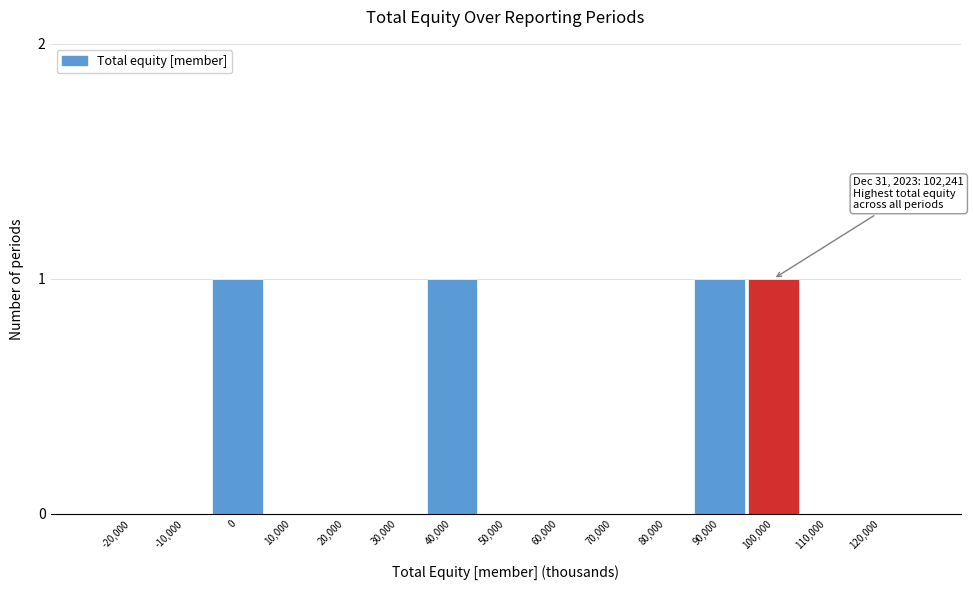

Reading right to left, extract all data points from this chart.

120,000=0	110,000=0	100,000=1	90,000=1	80,000=0	70,000=0	60,000=0	50,000=0	40,000=1	30,000=0	20,000=0	10,000=0	0=1	-10,000=0	-20,000=0